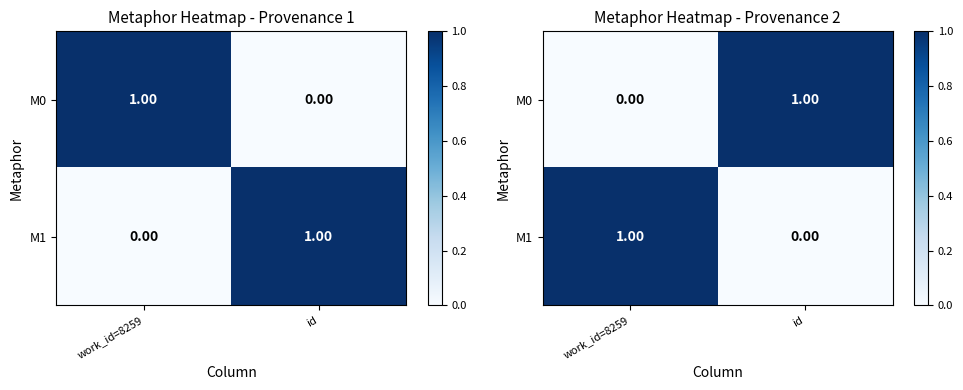

The value of M0 at work_id=8259 is -0.7. True or false?

False